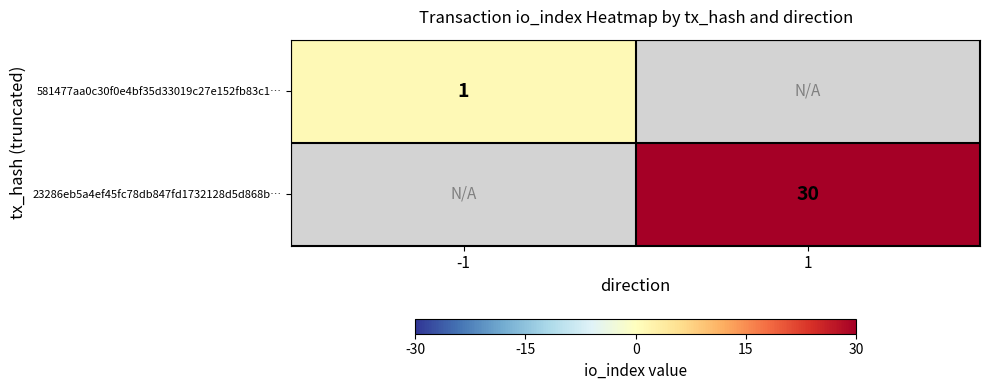

Is the value of 23286eb5a4ef45fc78db847fd1732128d5d868b… at 1 greater than the value of 581477aa0c30f0e4bf35d33019c27e152fb83c1… at -1?

Yes